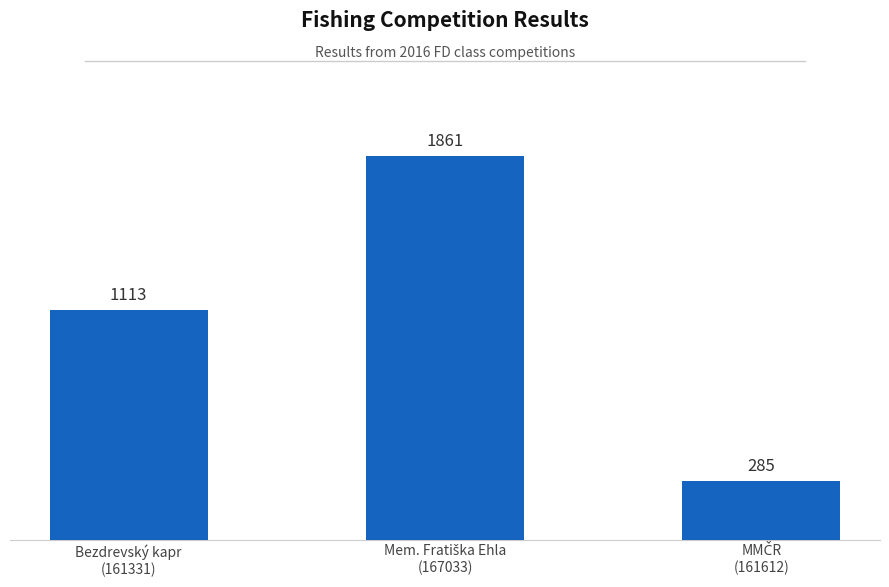

What is the sum of all values?

3259